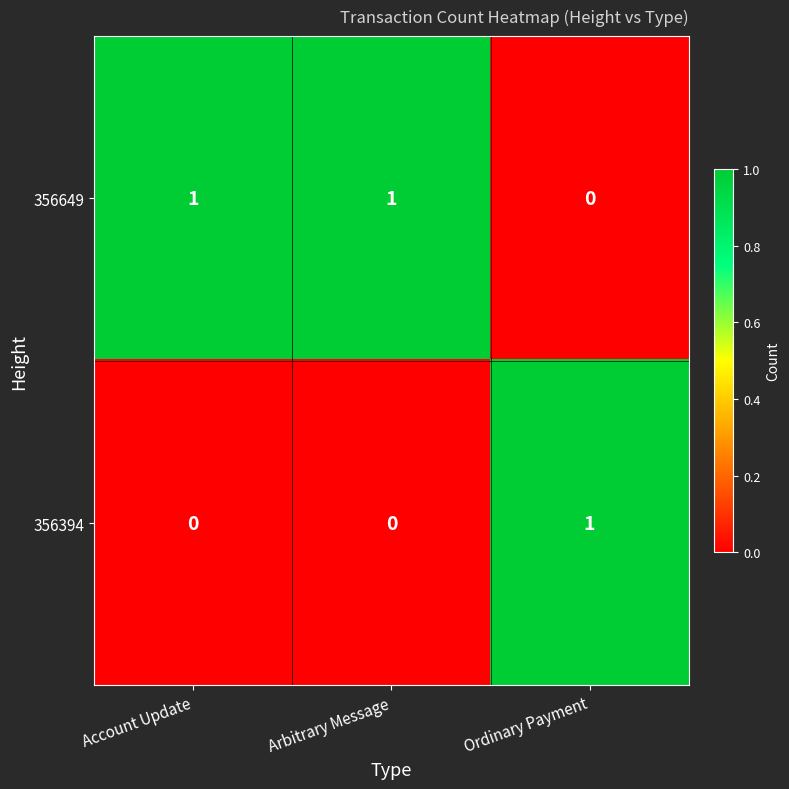

Rank the series by their average value, from lowest to highest.

356394, 356649